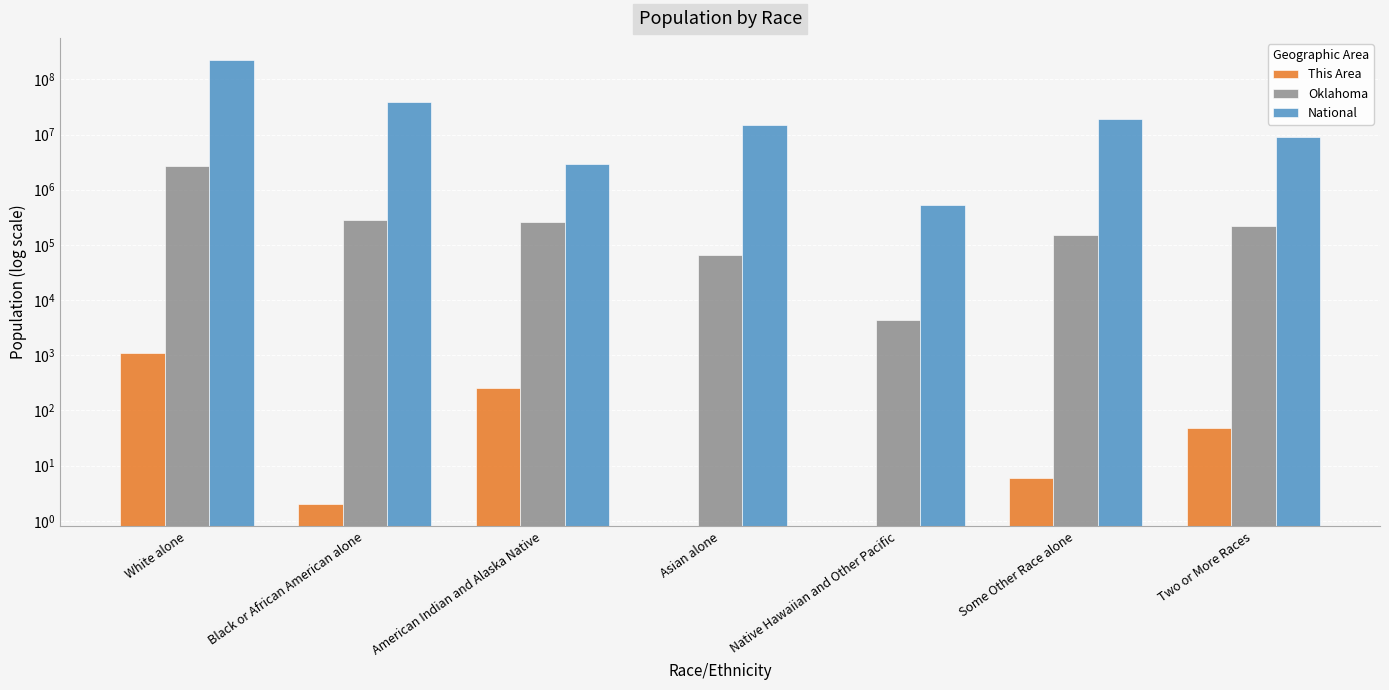

What are all the series names shown in the legend?

This Area, Oklahoma, National